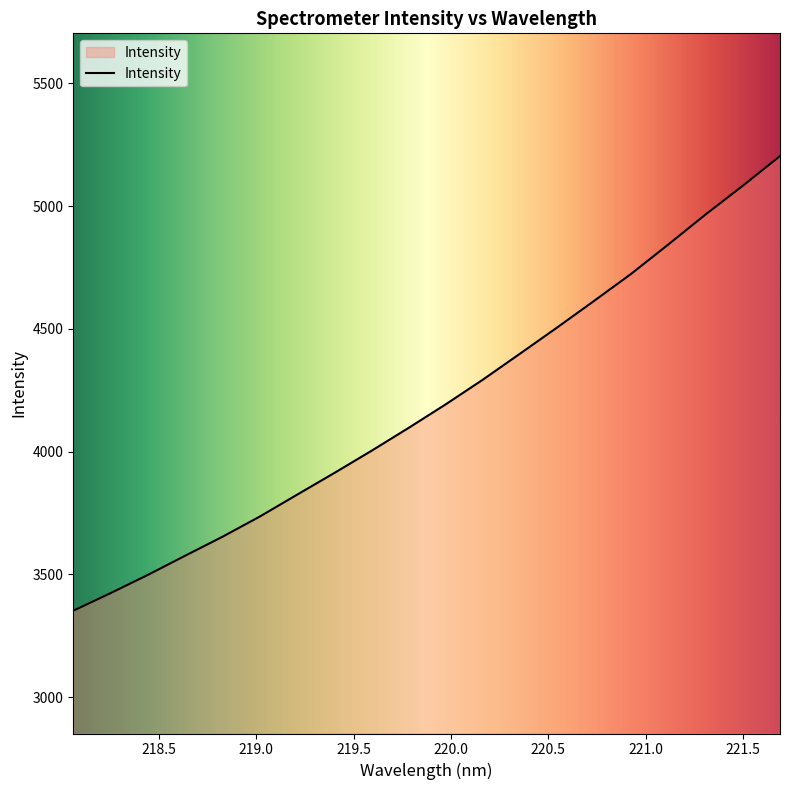

What is the maximum value shown in the chart?

5203.5